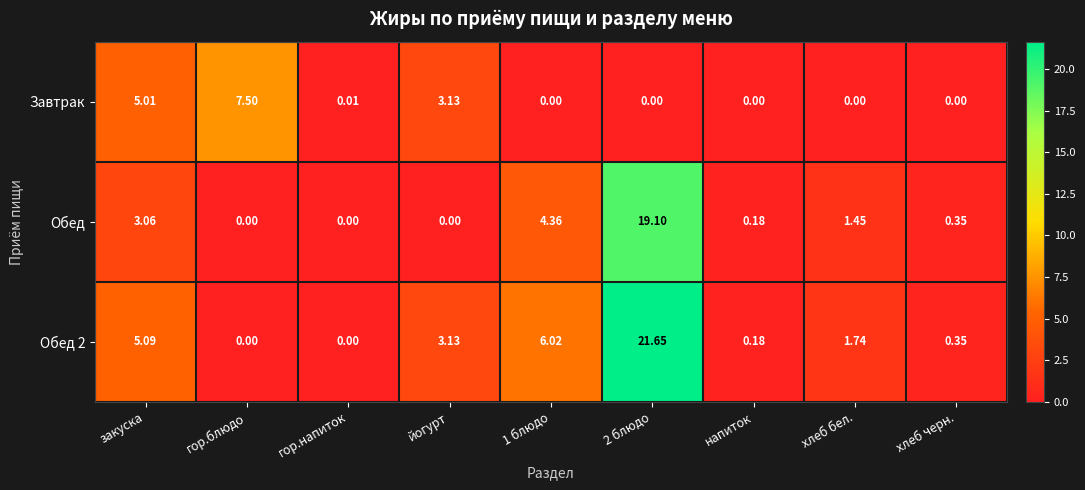

What is the total value across all series at хлеб бел.?

3.2